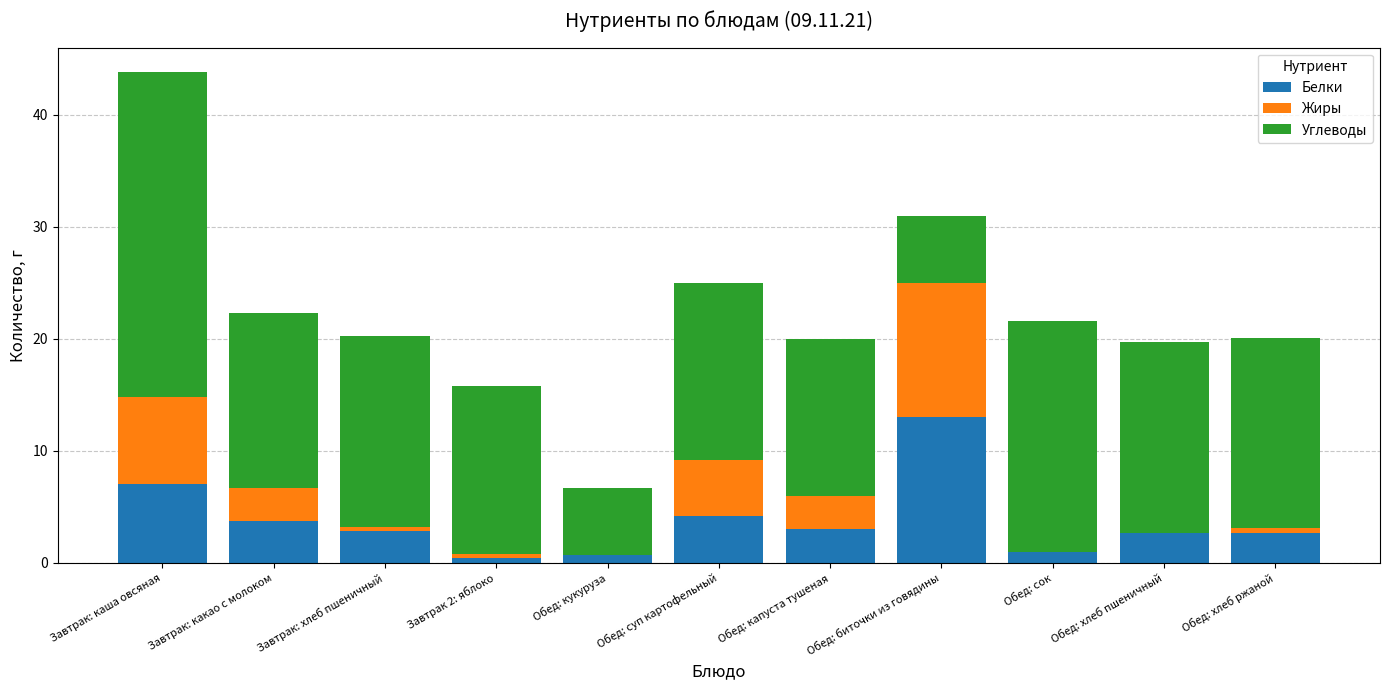

What is the maximum value for Белки?

13.0